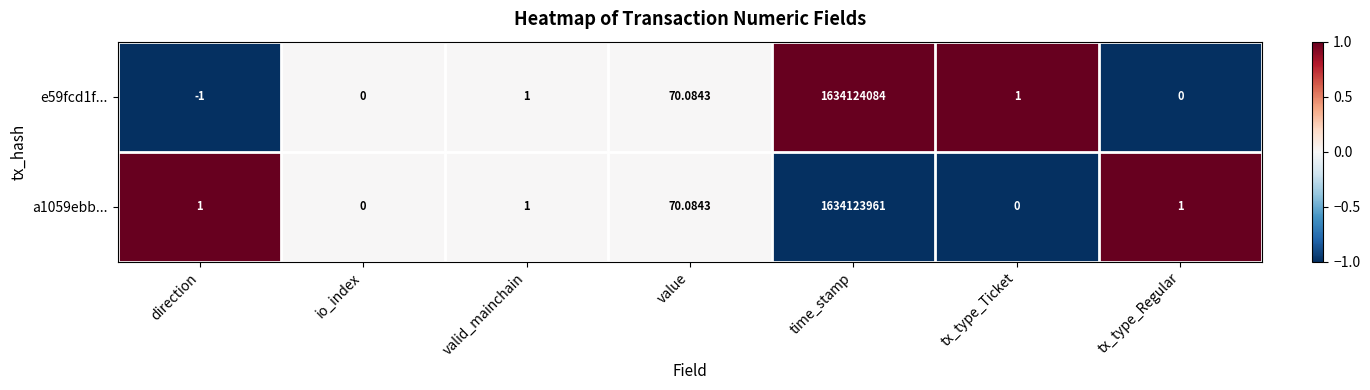

Is the value of e59fcd1f... at valid_mainchain greater than the value of a1059ebb... at time_stamp?

No